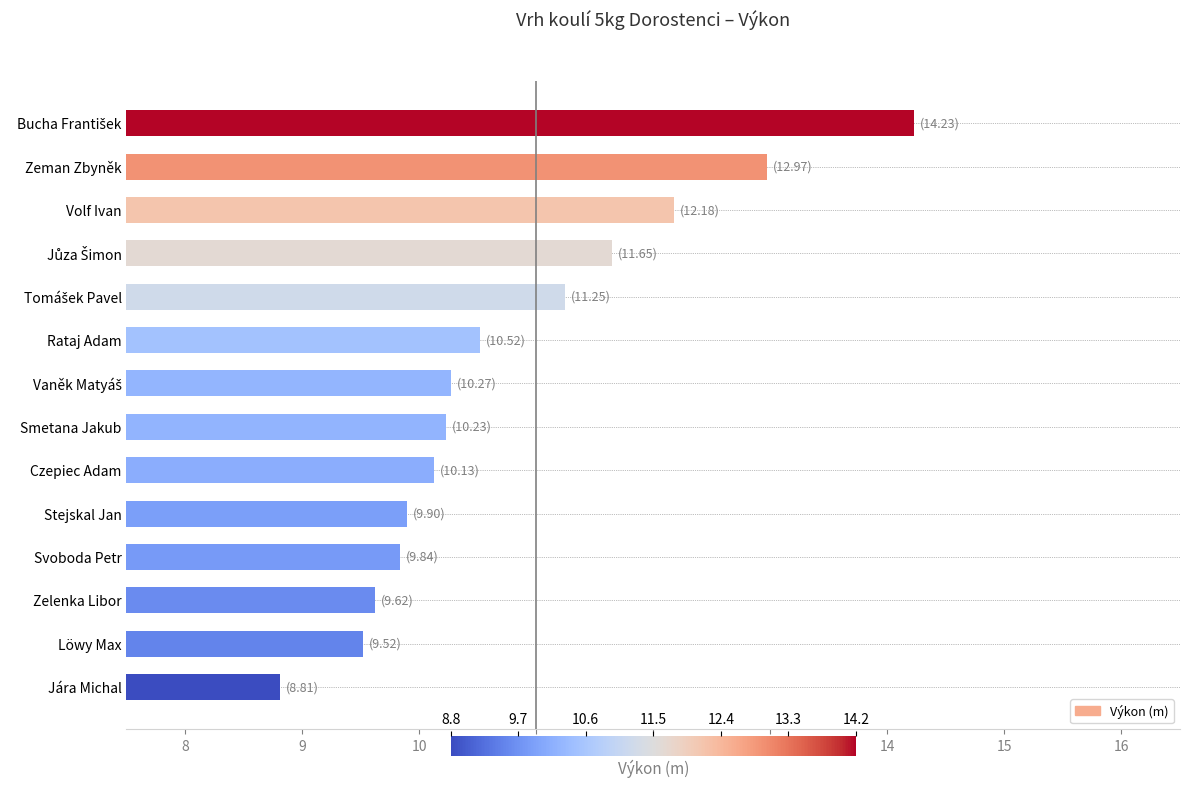

What is the change in value from Stejskal Jan to Jára Michal?

-1.1